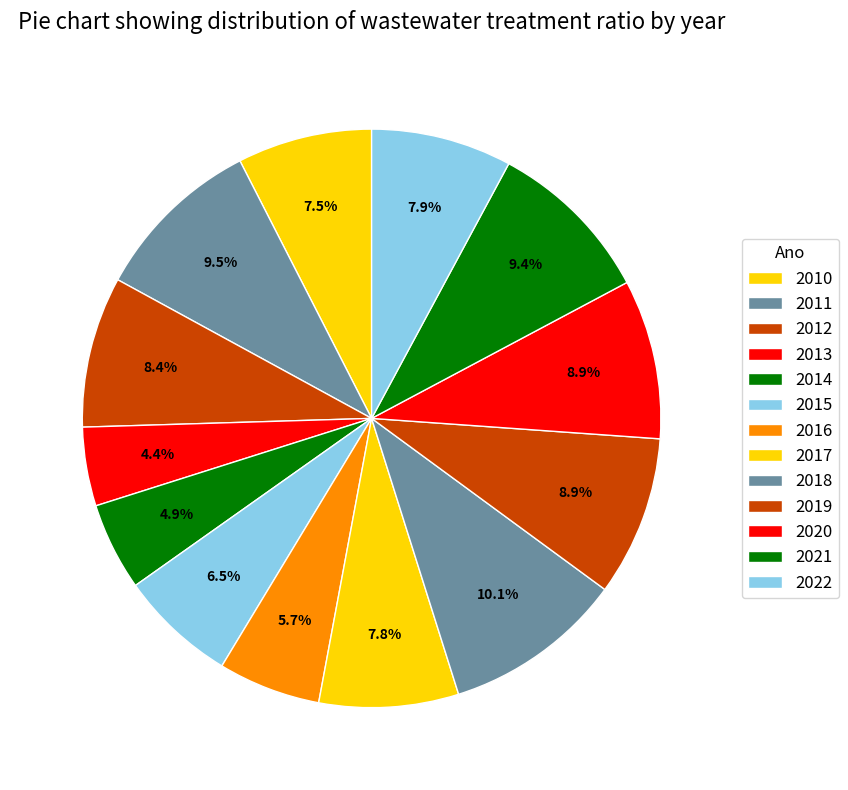

What percentage is the 2013 slice, to the nearest percent?

4%